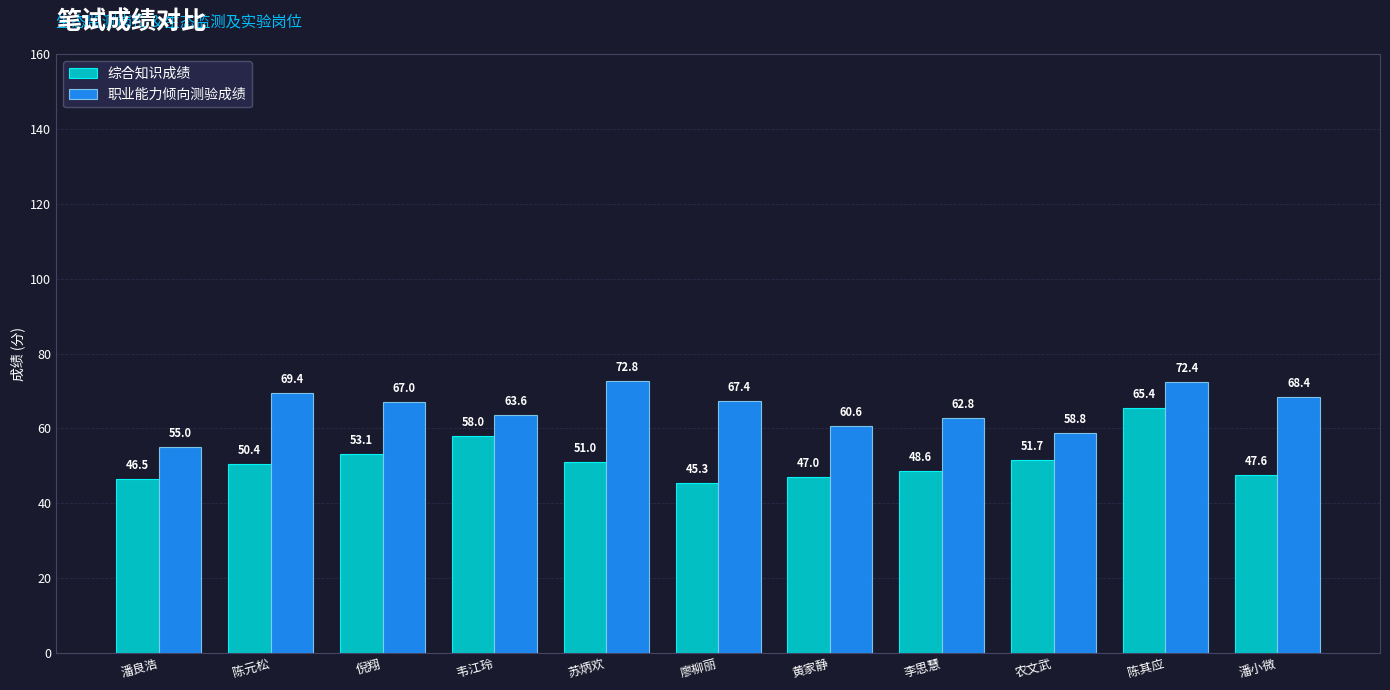

What position from the right is 黄家静?

5